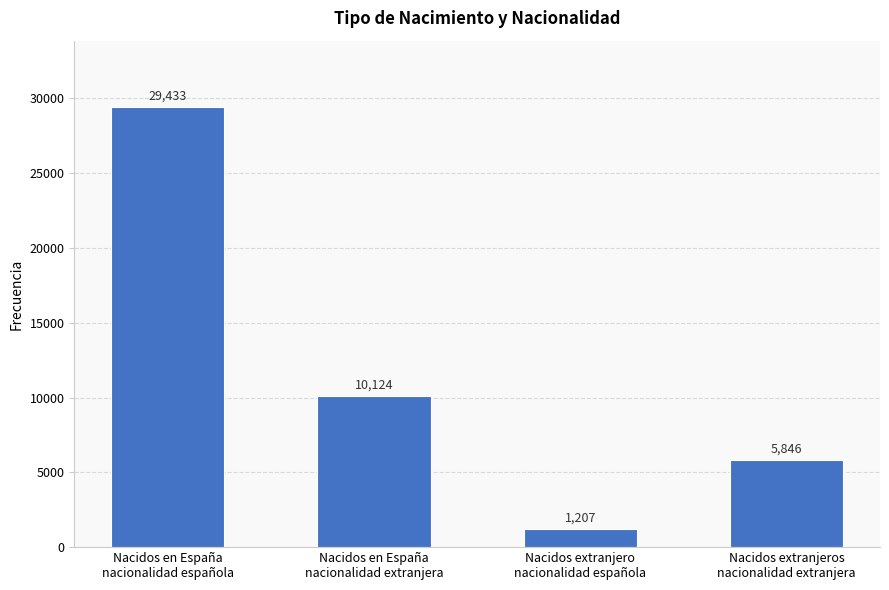

The chart shows a value of 9318 at Nacidos extranjeros
nacionalidad extranjera. True or false?

False